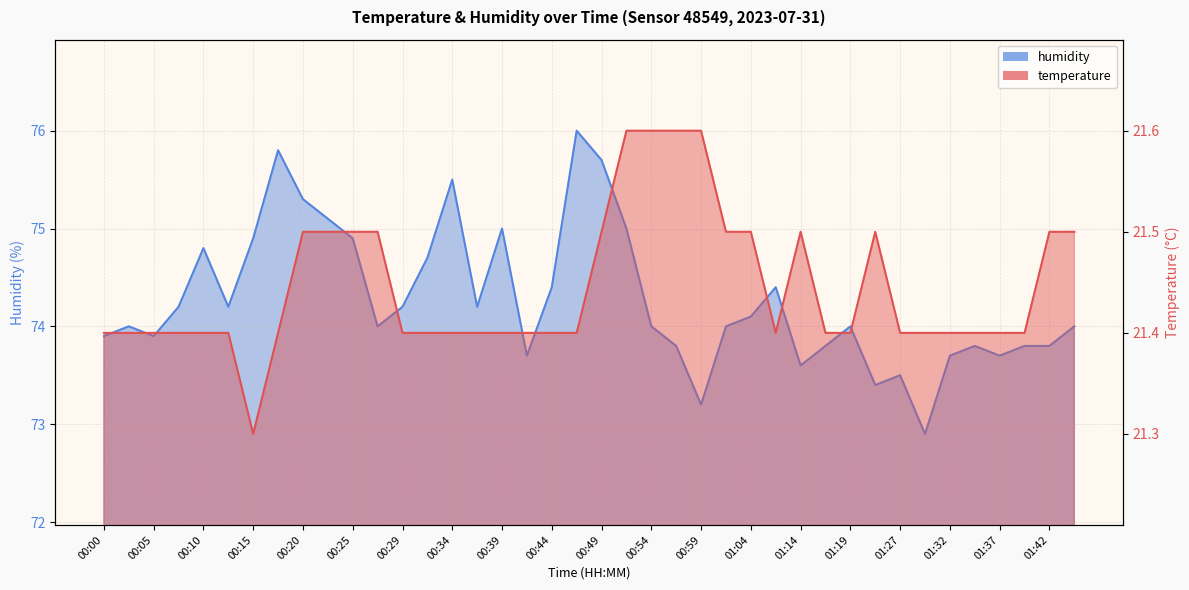

Does the chart display data point markers on the line(s)?

No